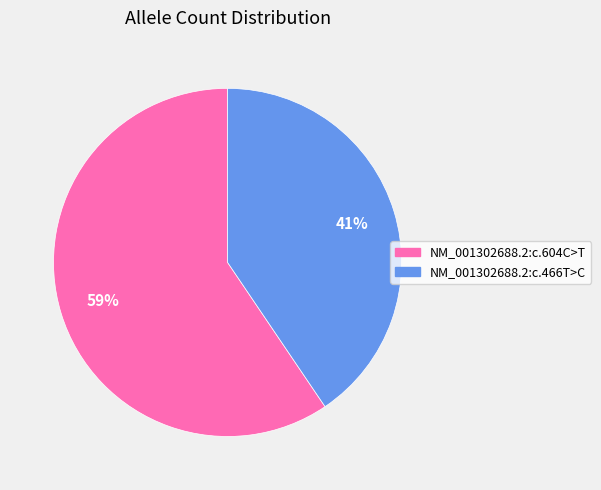

Which slice is the largest?

NM_001302688.2:c.604C>T